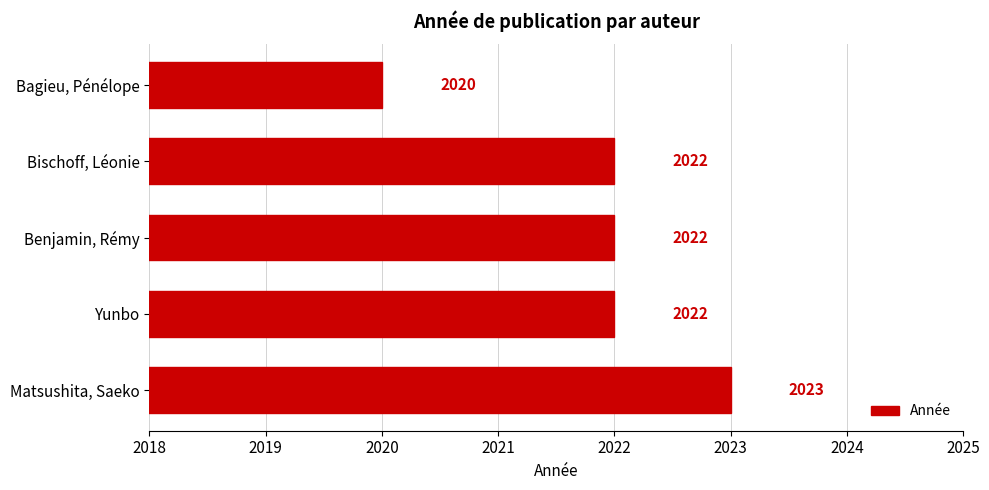

Is it true that the value at Yunbo is 2022?

True